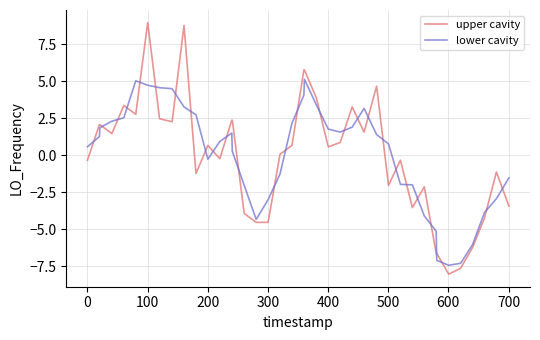

Rank the series by their maximum value, from lowest to highest.

lower cavity, upper cavity